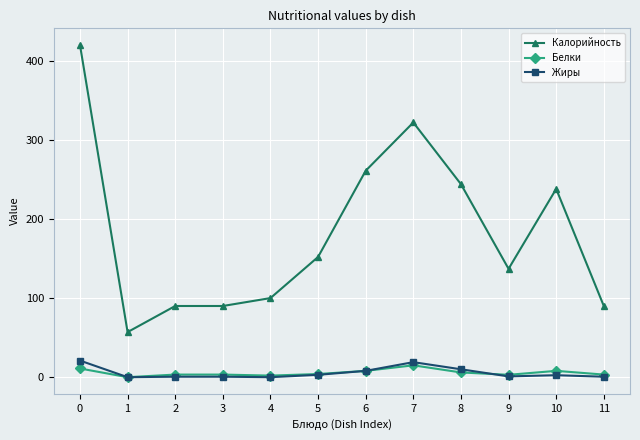

What is the approximate value of Жиры at 2?

0.6